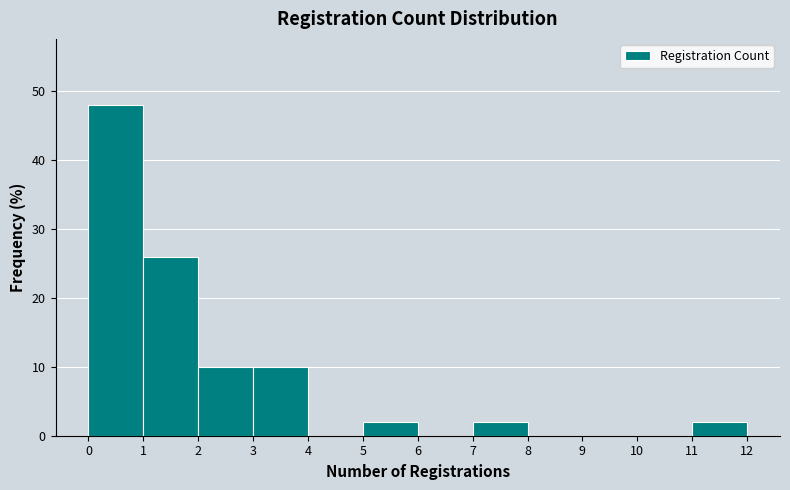

Over which range of the x-axis is the bar tallest?

0 to 1